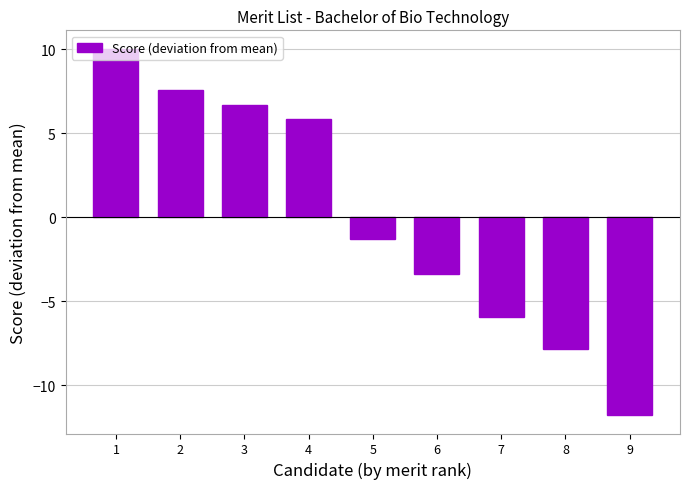

Rank the categories by value from lowest to highest.

9, 8, 7, 6, 5, 4, 3, 2, 1